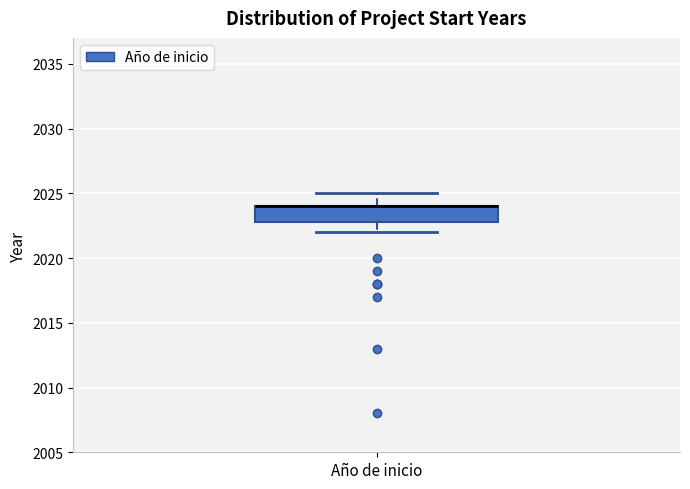

Transcribe this box plot: give where the median line is, the range the box spans, and where the two whiskers end, as read against the y-axis. The values are not printed on the chart, so give them approximately, as read against the axis.

median 2024 (drawn on the box's upper edge), box 2023 to 2024, whiskers 2022 to 2025